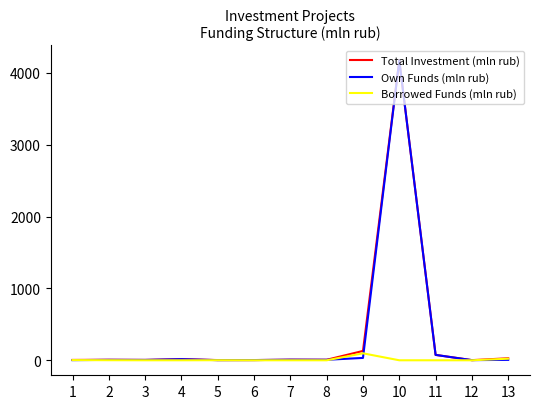

Is this an area chart (filled region under the line)?

No